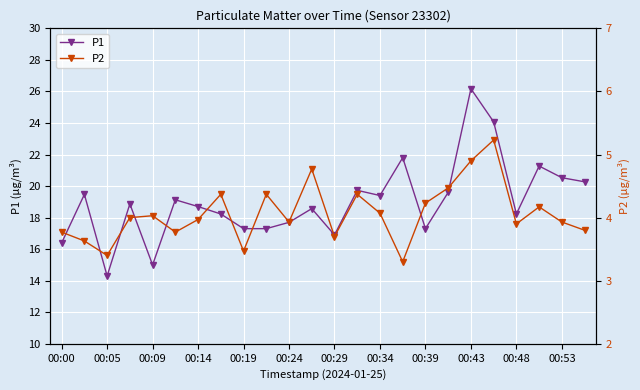

What is the label of the 3rd point from the right?

21